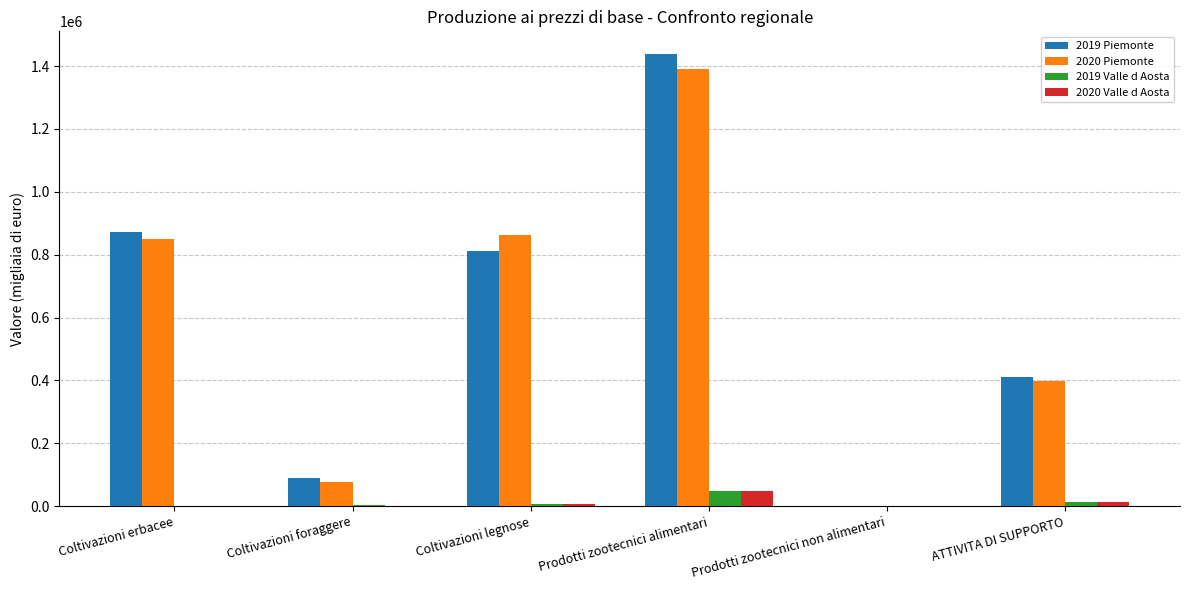

What is the approximate value of 2019 Valle d Aosta at Coltivazioni foraggere?

2125.0